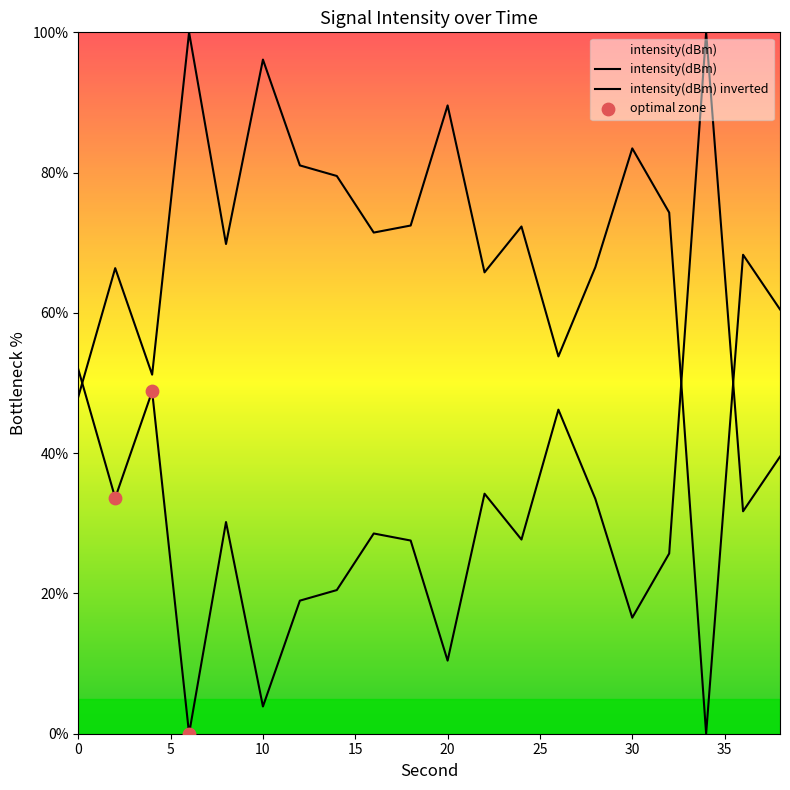

Between 2 and 6, which is larger?

2